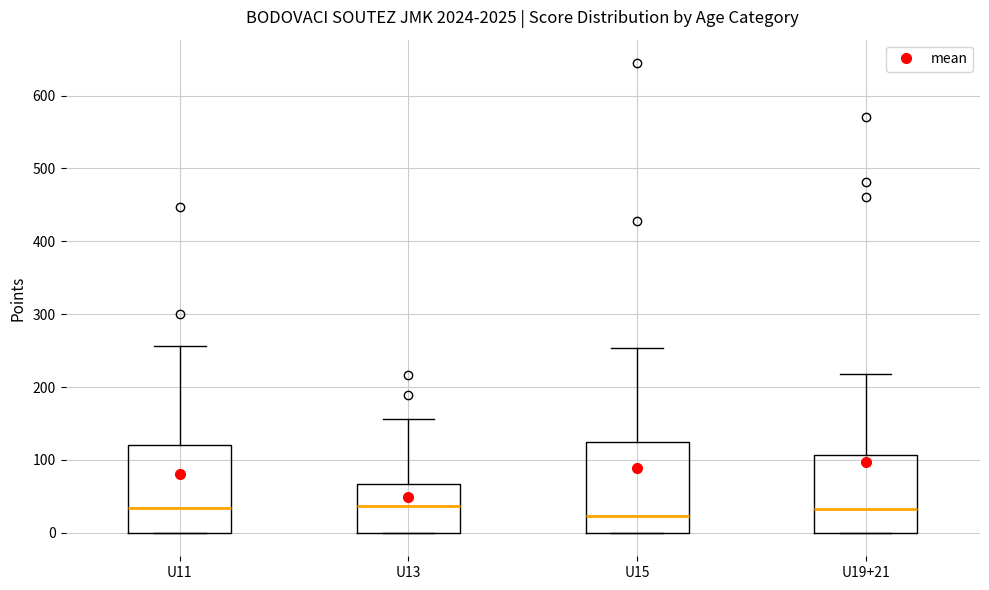

Reading left to right, transcribe this box plot: for each box, give where its median line is, the range the box spans, and where its two whiskers end, as read against the y-axis. The values are not printed on the chart, so give them approximately, as read against the axis.

U11: median 30, box 0 to 120, whiskers 0 to 260
U13: median 40, box 0 to 70, whiskers 0 to 160
U15: median 20, box 0 to 120, whiskers 0 to 250
U19+21: median 30, box 0 to 110, whiskers 0 to 220